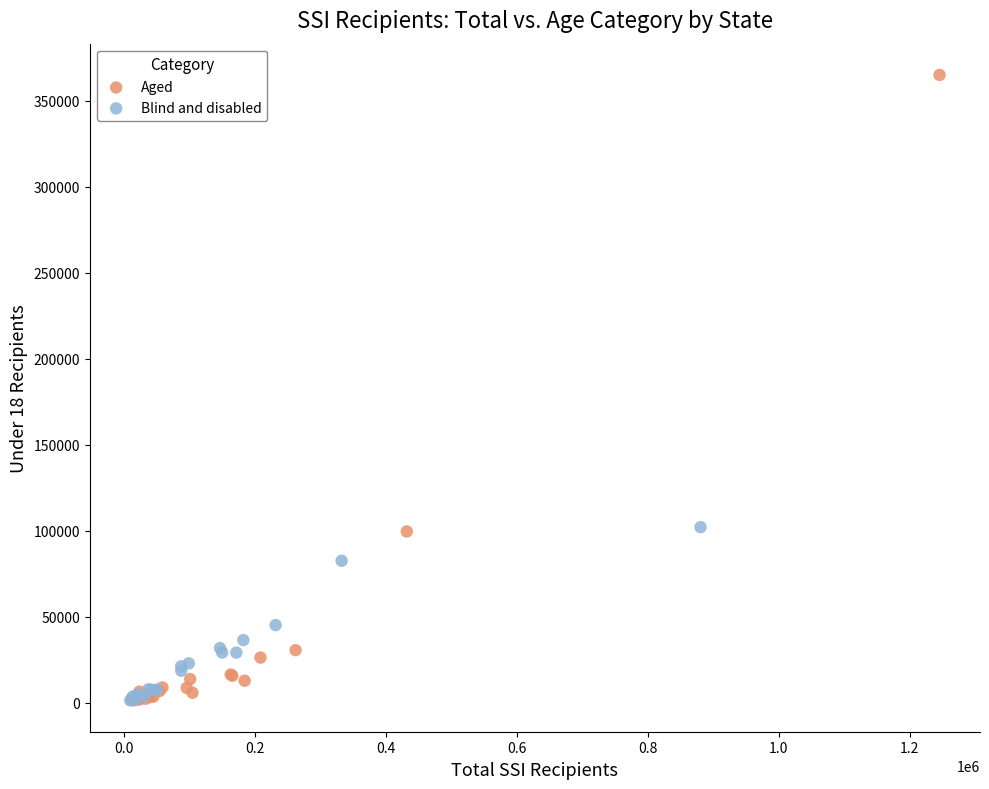

Which series has the widest spread of Y values?

Aged